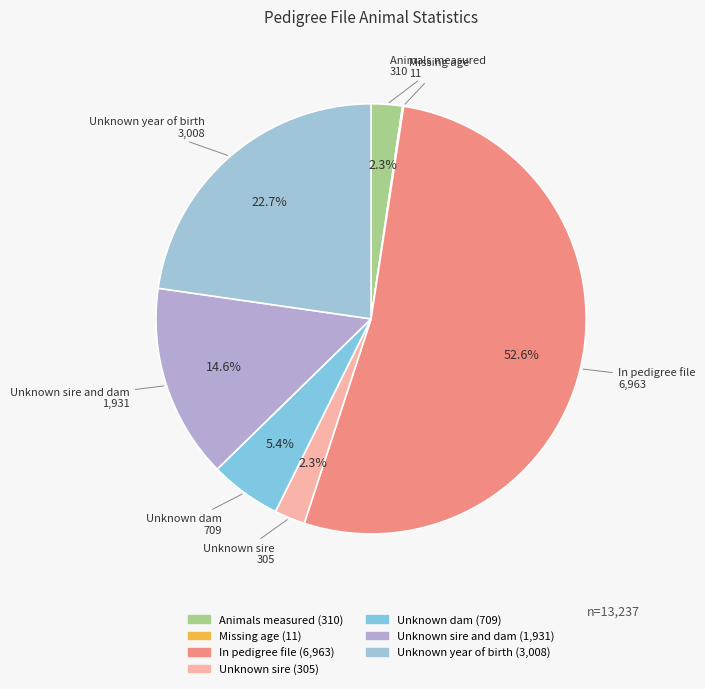

Count the number of slices in the pie.

7